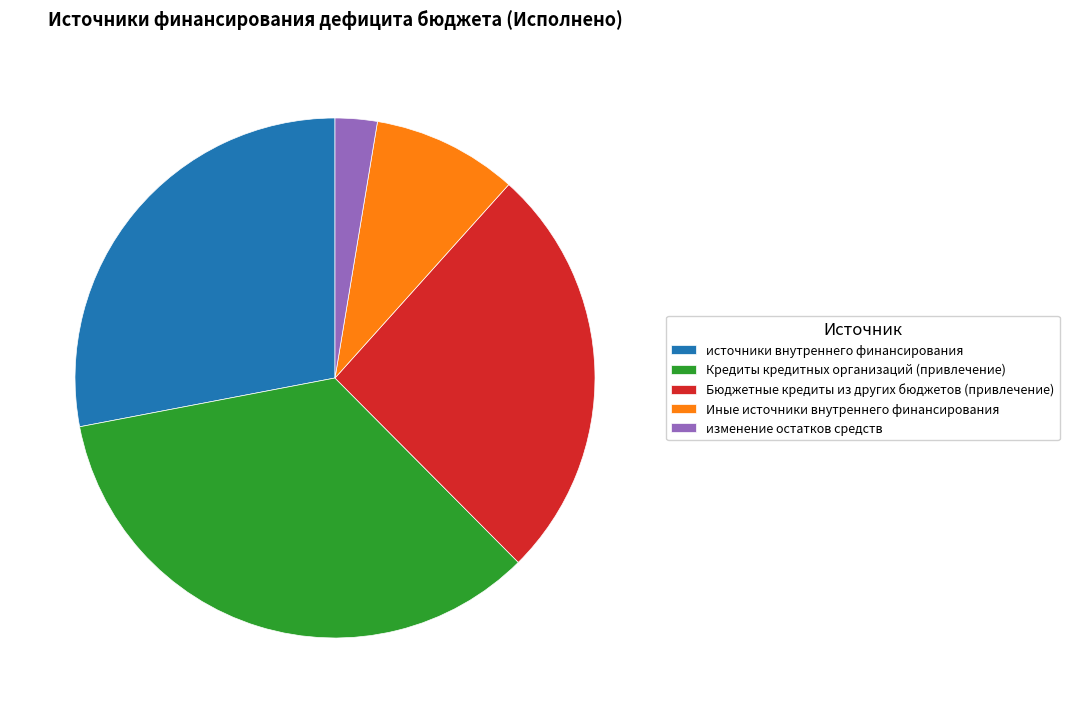

How many slices are in this pie chart?

5